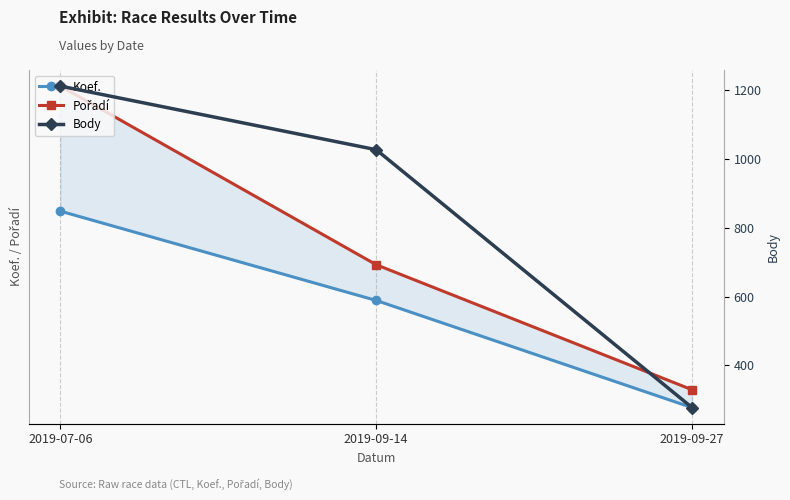

What is the difference between the Pořadí values at 2019-09-27 and 2019-09-14?

7